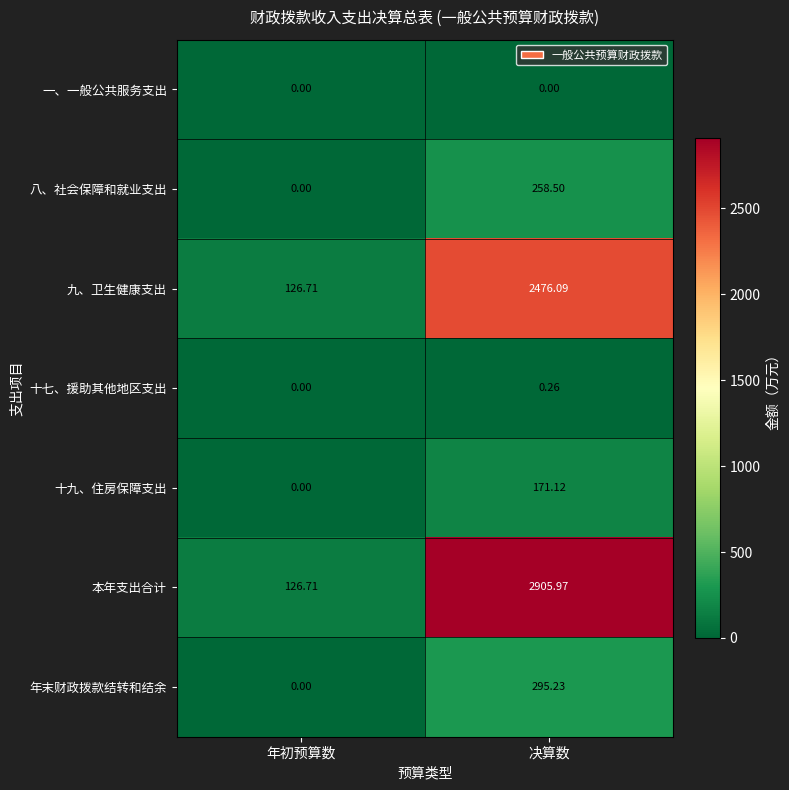

Which series has the largest total across all categories?

本年支出合计